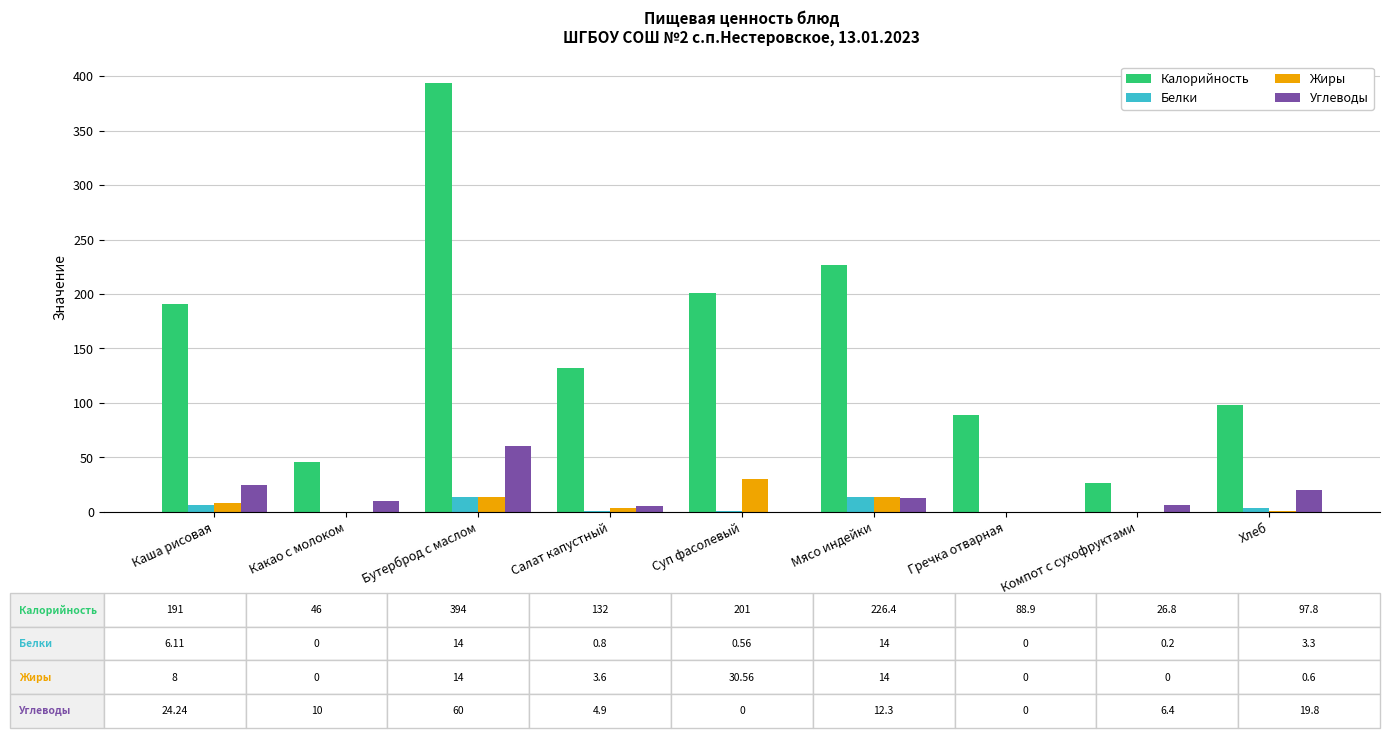

At which category is the sum across all series the highest?

Бутерброд с маслом